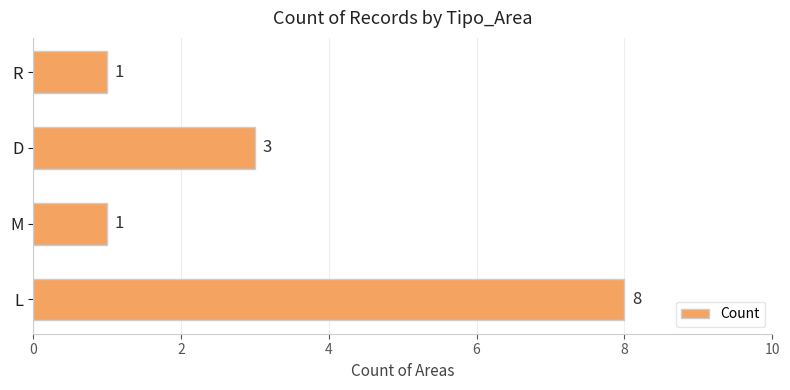

Which has a higher value, M or L?

L